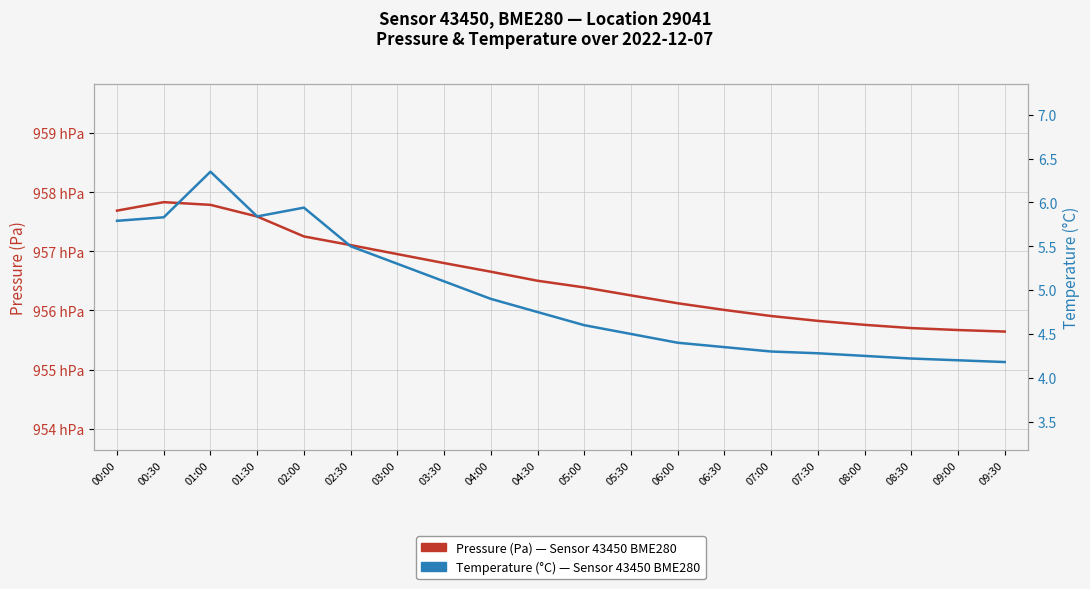

What position from the right is 08:30?

3